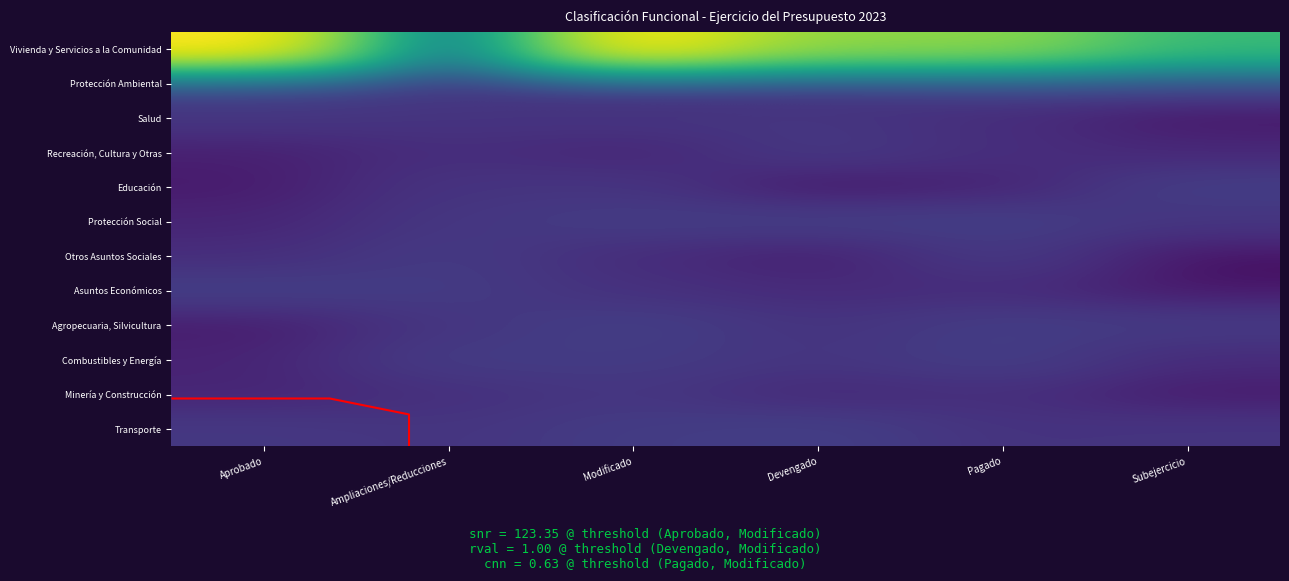

What is the spread (max minus min) of values at Subejercicio?

56165.2